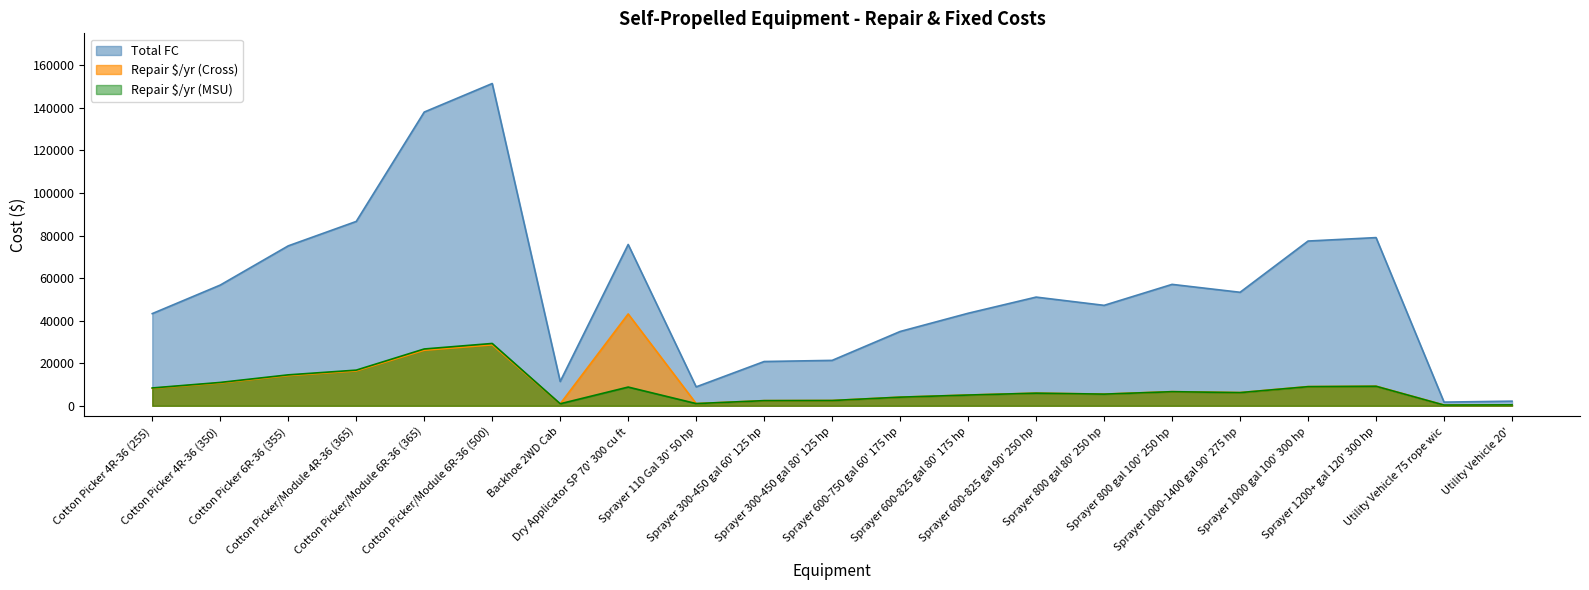

How many data points in Repair $/yr (Cross) are above 6218?

11